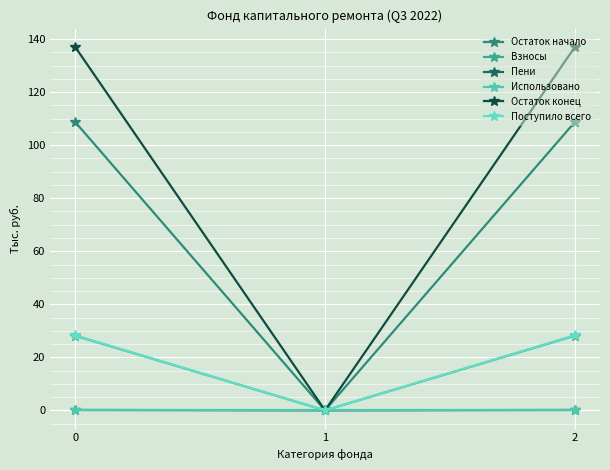

How many data points in Остаток конец are less than 137?

1